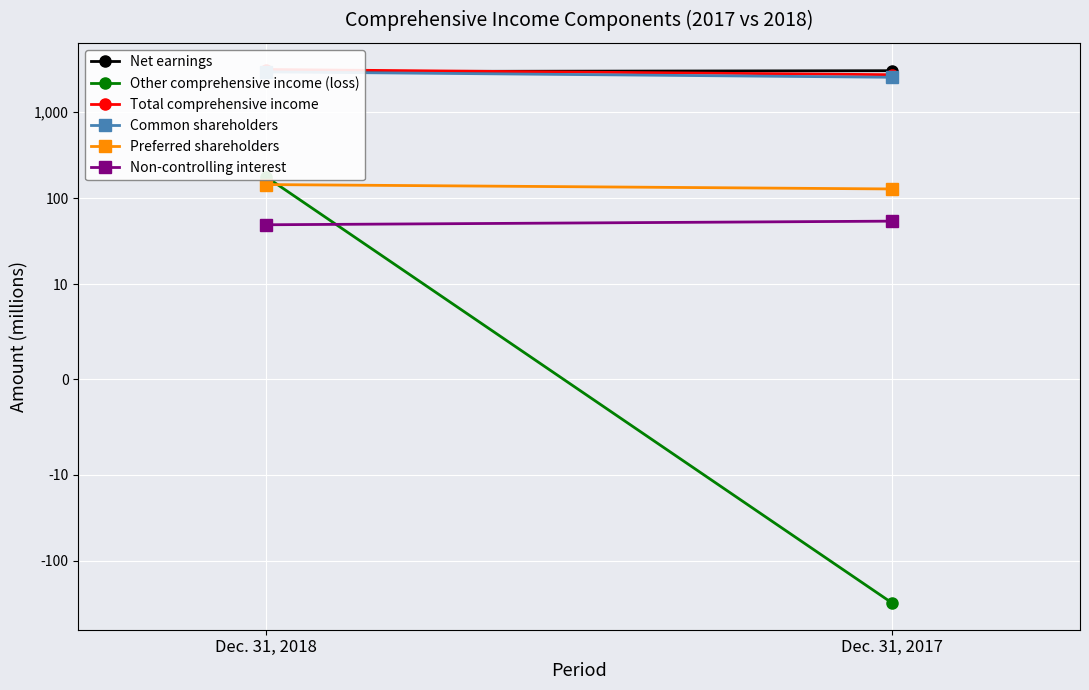

What are all the series names shown in the legend?

Net earnings, Other comprehensive income (loss), Total comprehensive income, Common shareholders, Preferred shareholders, Non-controlling interest